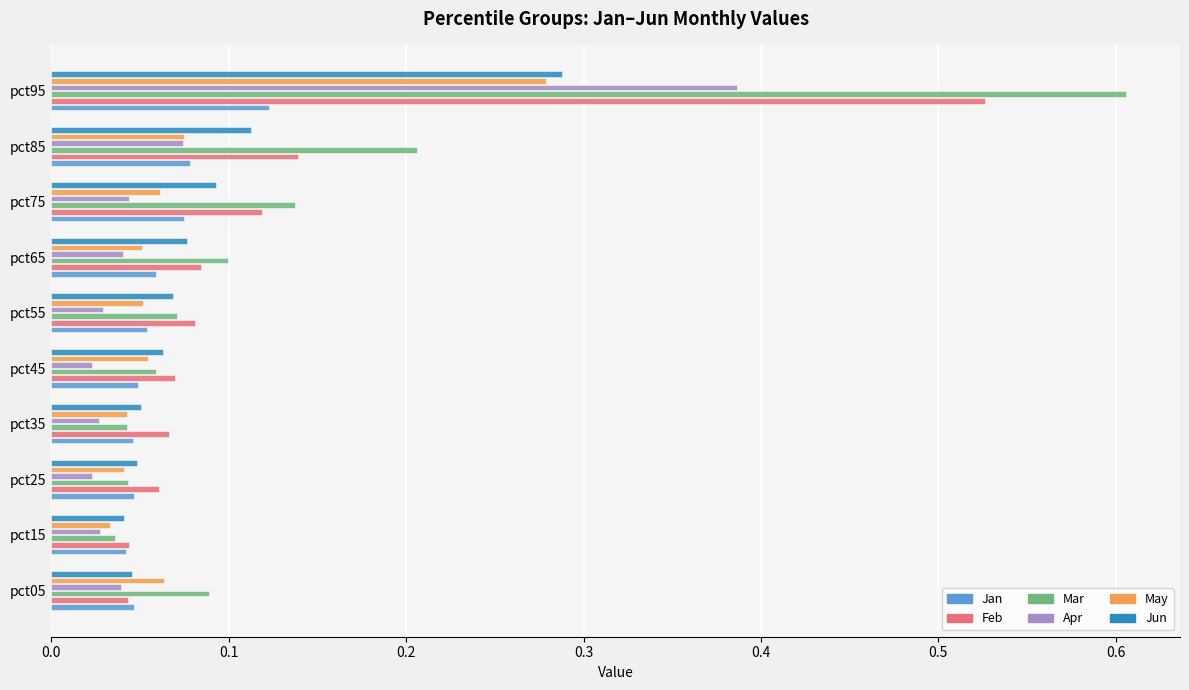

Which series changed the most between pct45 and pct85?

Mar